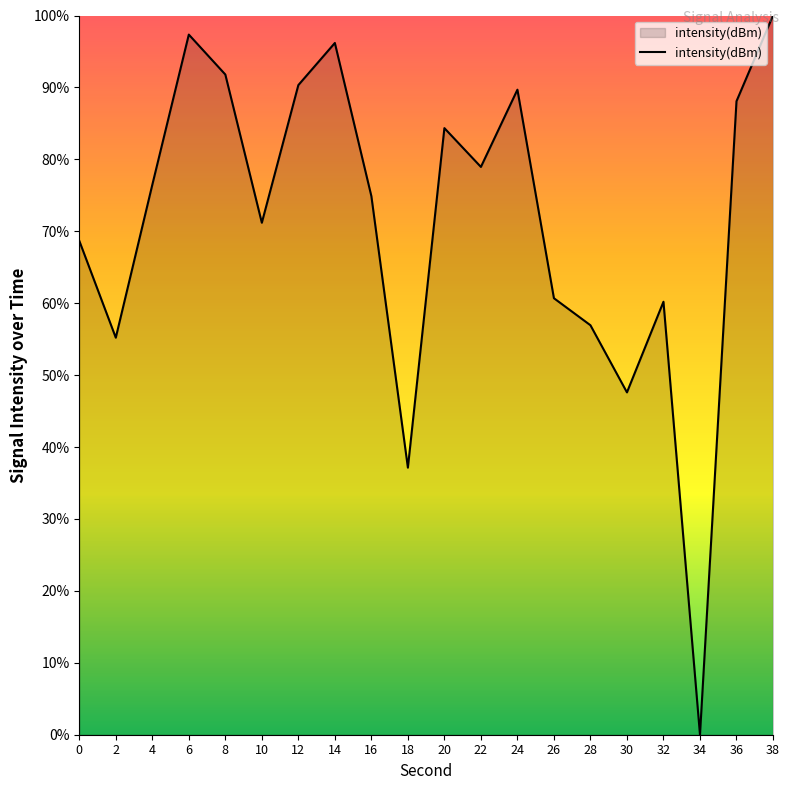

Reading left to right, what are all the values shown in this chart?

68.7	55.2	76.5	97.3	91.8	71.2	90.3	96.2	74.9	37.1	84.3	78.9	89.7	60.7	56.9	47.6	60.2	0.0	88.1	100.0